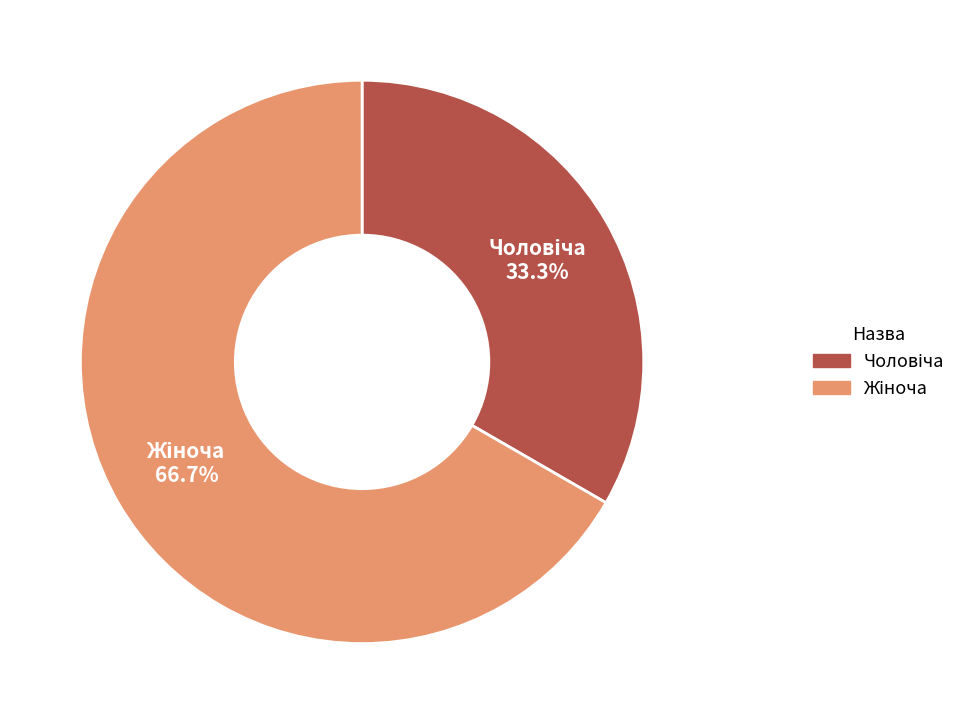

Is there any slice that represents more than half of the pie?

Yes